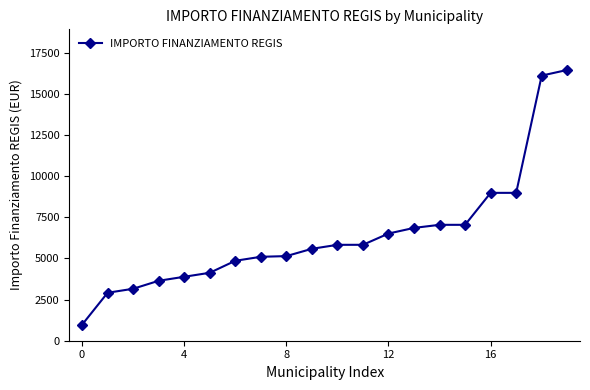

Does the chart display data point markers on the line(s)?

Yes